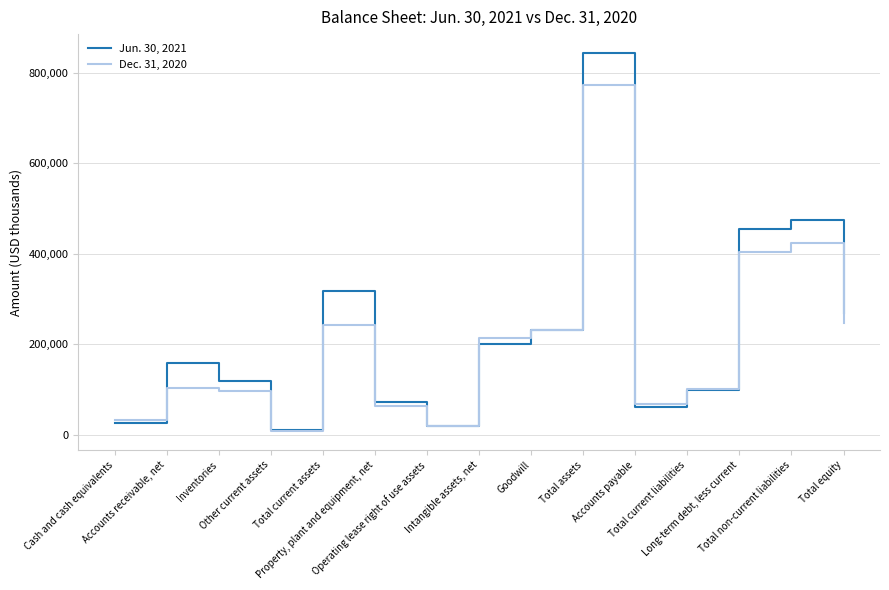

Which series has the widest spread of values?

Jun. 30, 2021